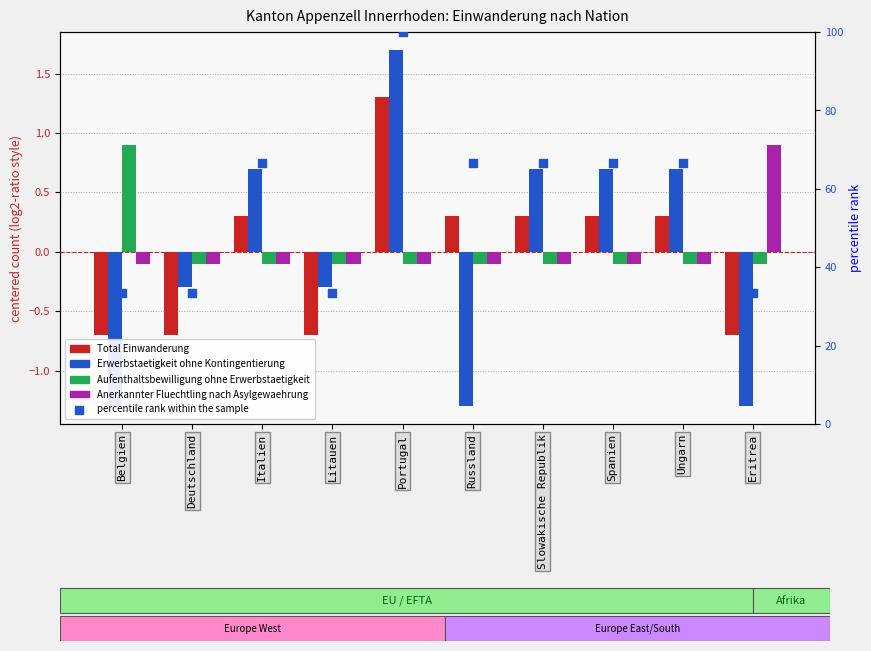

Which series reaches the minimum Y coordinate?

Erwerbstaetigkeit ohne Kontingentierung